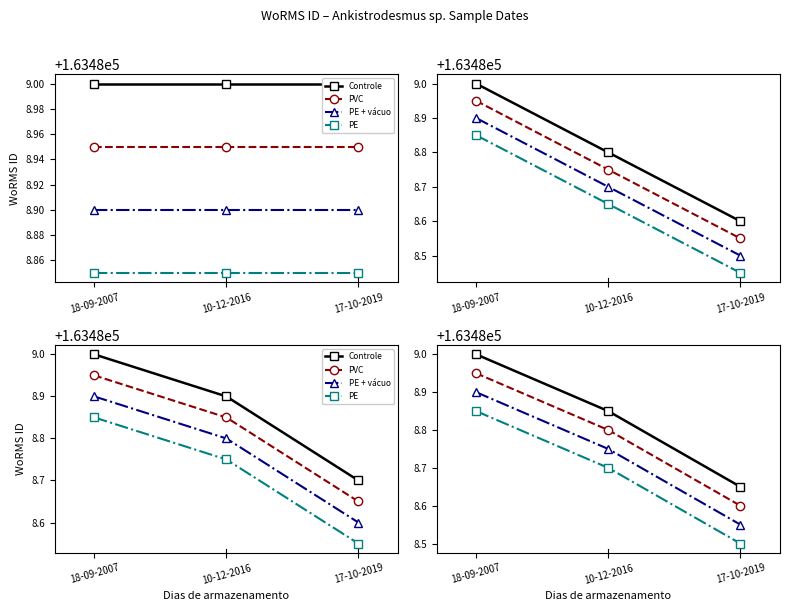

Where is PE nearest to the value 163488?

17-10-2019